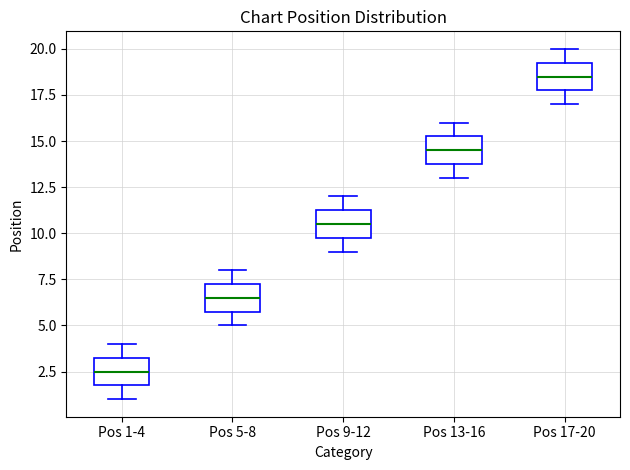

Reading left to right, transcribe this box plot: for each box, give where its median line is, the range the box spans, and where its two whiskers end, as read against the y-axis. The values are not printed on the chart, so give them approximately, as read against the axis.

Pos 1-4: median 2.5, box 2.0 to 3.5, whiskers 1.0 to 4.0
Pos 5-8: median 6.5, box 6.0 to 7.5, whiskers 5.0 to 8.0
Pos 9-12: median 10.5, box 10.0 to 11.5, whiskers 9.0 to 12.0
Pos 13-16: median 14.5, box 14.0 to 15.5, whiskers 13.0 to 16.0
Pos 17-20: median 18.5, box 18.0 to 19.5, whiskers 17.0 to 20.0